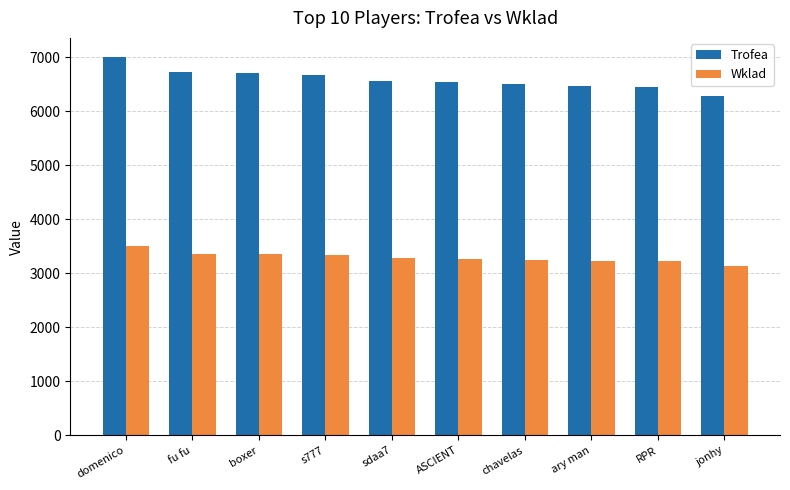

How many bars are there in total?

20